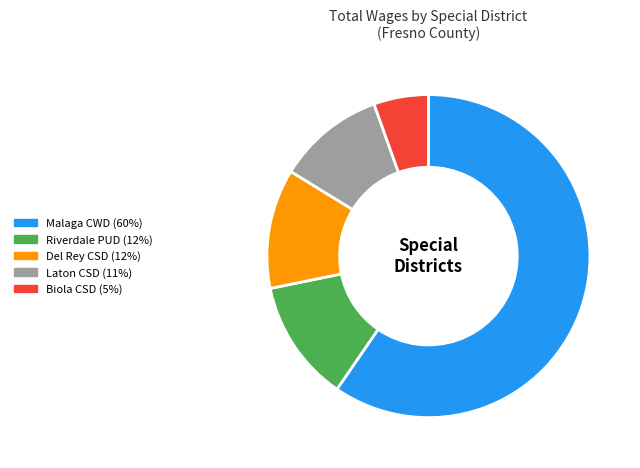

Is there a majority slice in this chart?

Yes